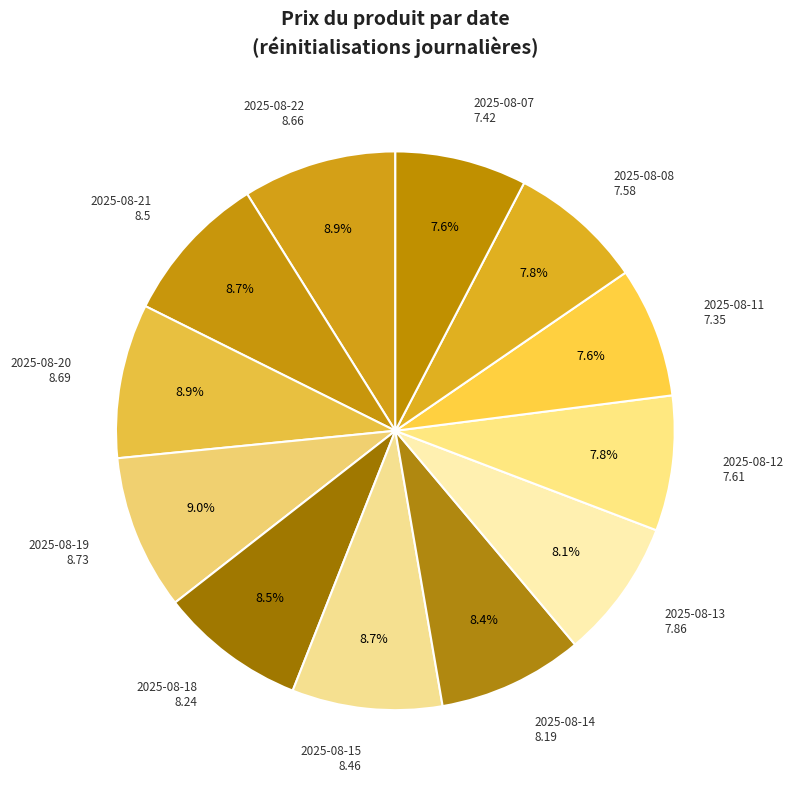

Count the number of slices in the pie.

12